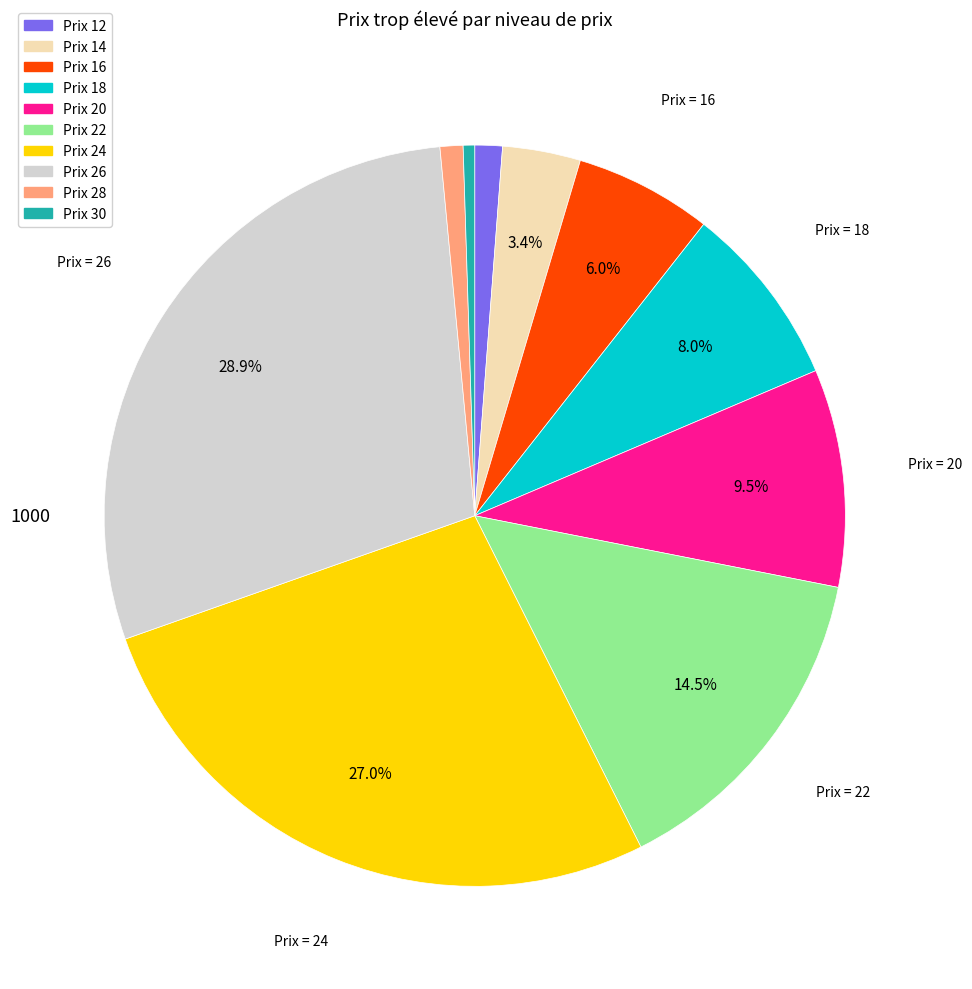

Does any single category account for the majority?

No